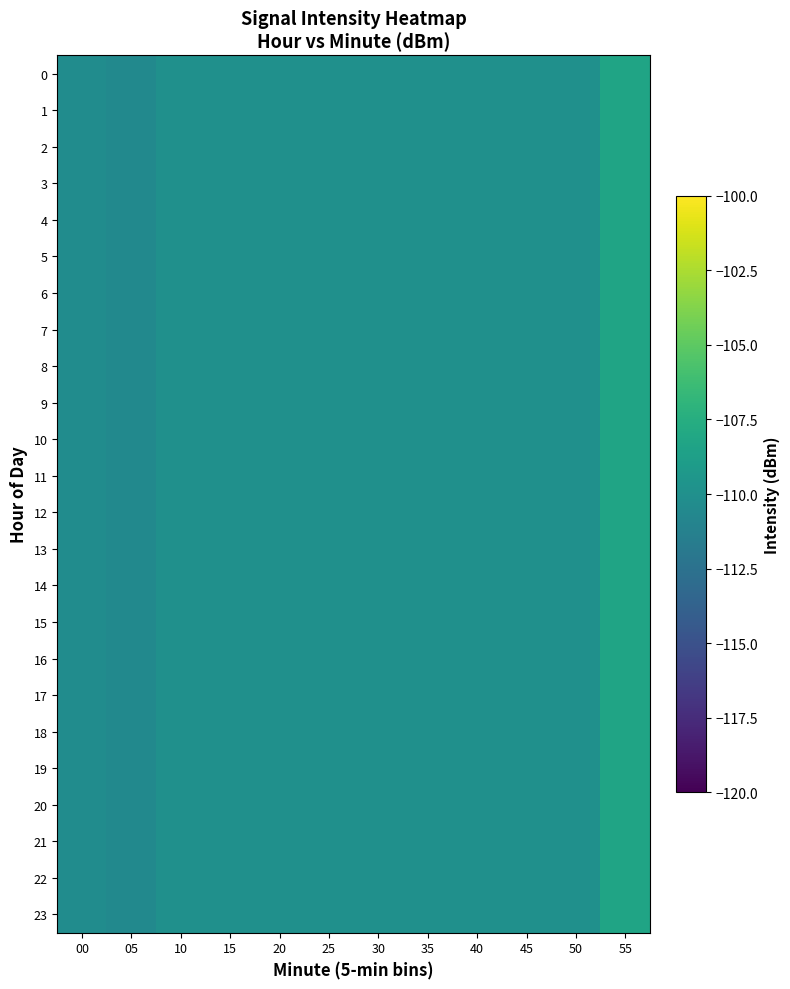

Count the number of data series in this chart.

24